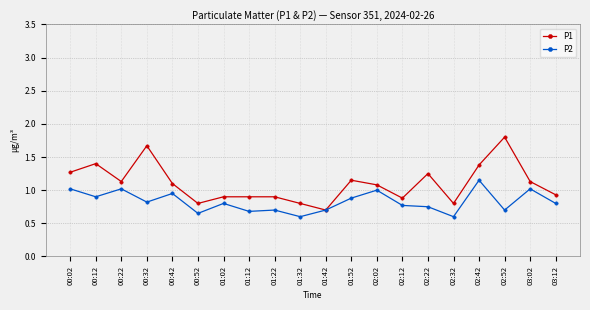

List the series in order of their peak value, highest first.

P1, P2